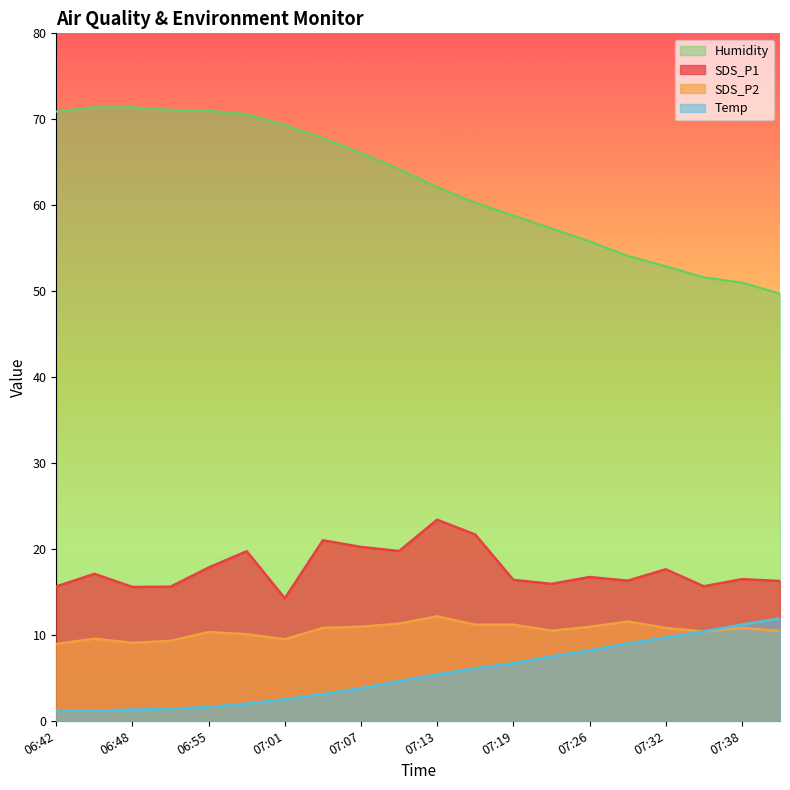

The value of SDS_P2 at 07:38 is 2.7. True or false?

False